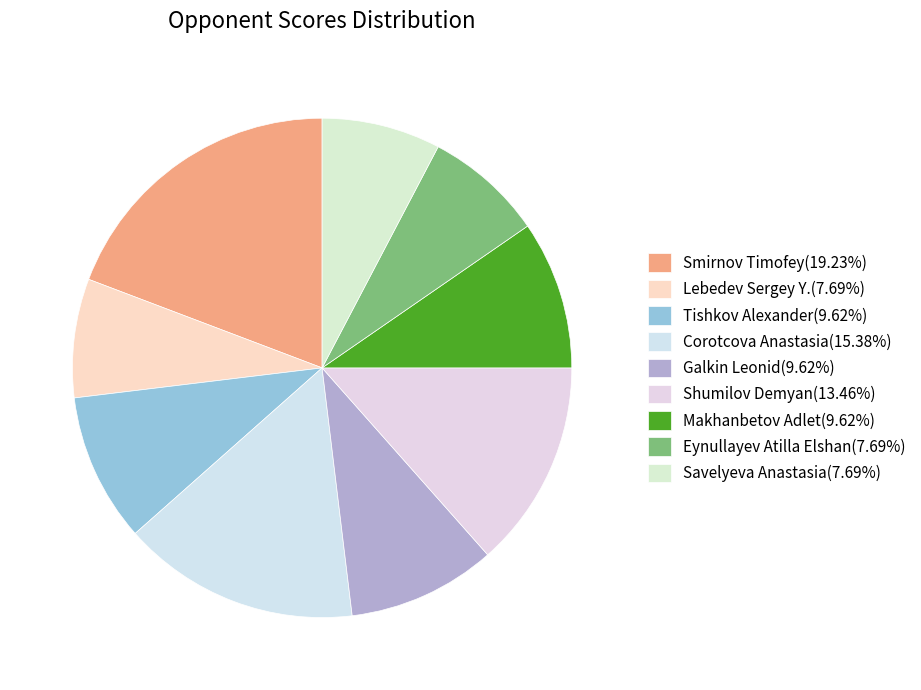

Does Makhanbetov Adlet account for over 50% of the chart?

No